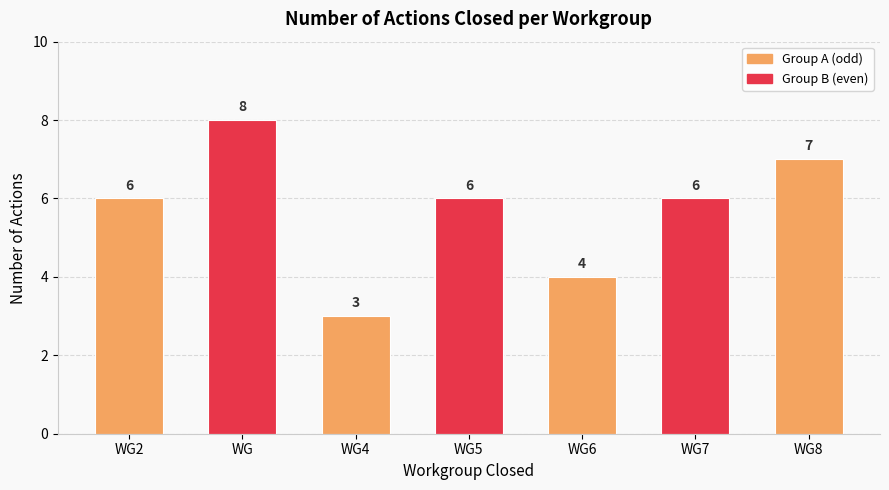

At which category does the chart reach its minimum across all series?

WG4